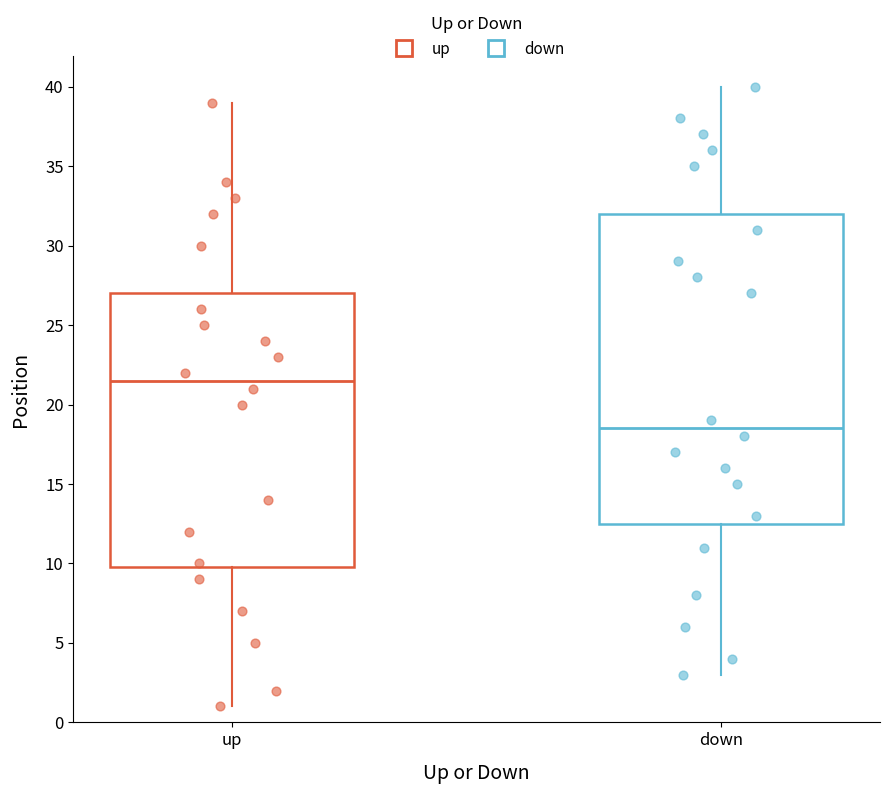

Which box is the tallest, from its lower edge to its upper edge?

down